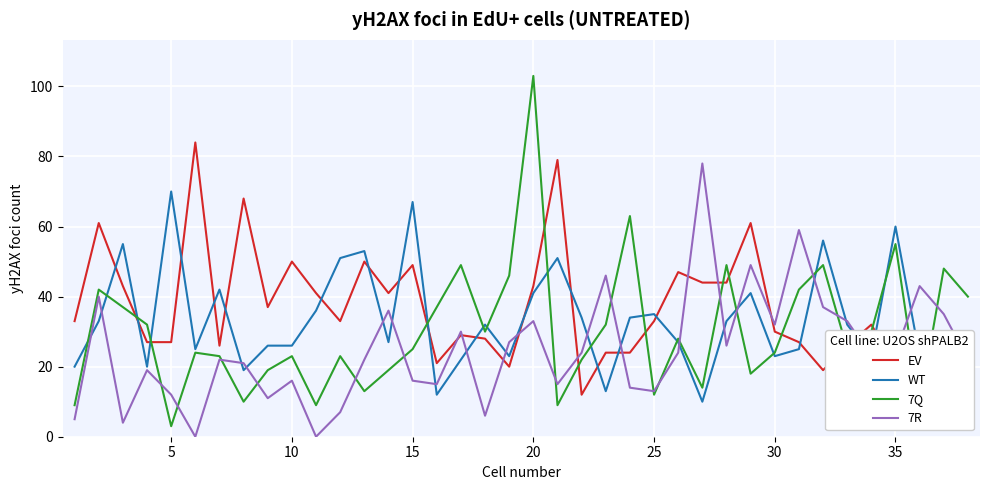

What is the maximum value shown in the chart?

103